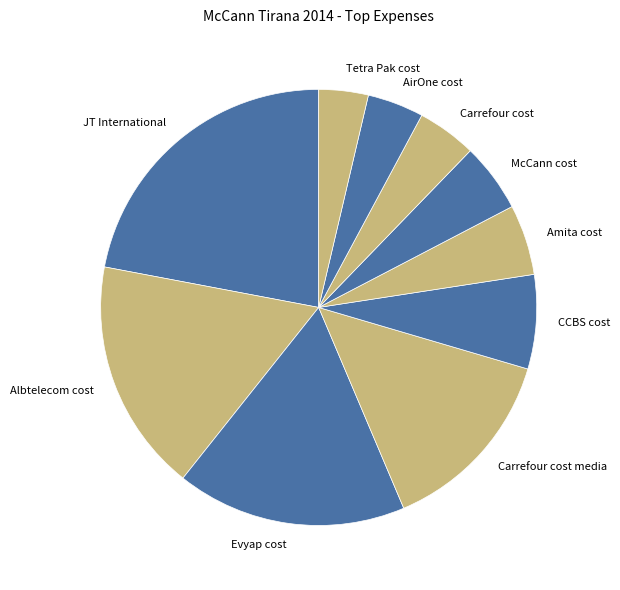

Do Albtelecom cost and Amita cost together represent more than half of the pie?

No